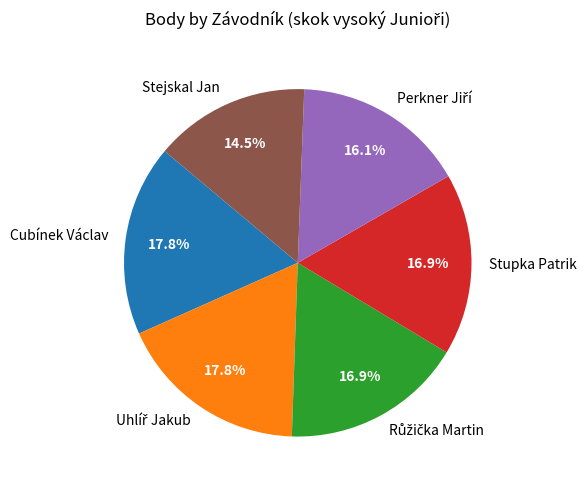

What percentage is NOT represented by Stupka Patrik?

83.1%